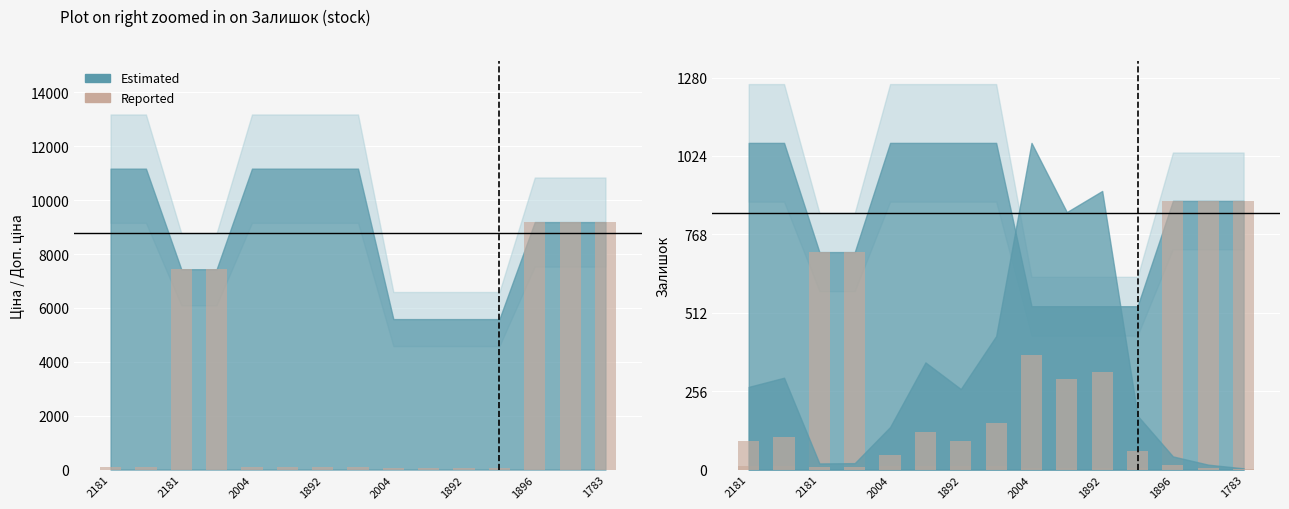

What is the label of the 3rd bar from the left?

2181